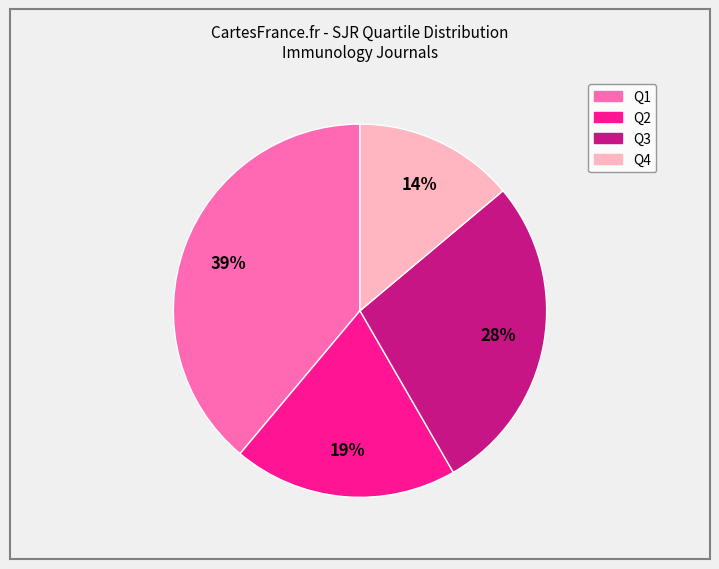

To the nearest percent, what portion does Q4 represent?

14%